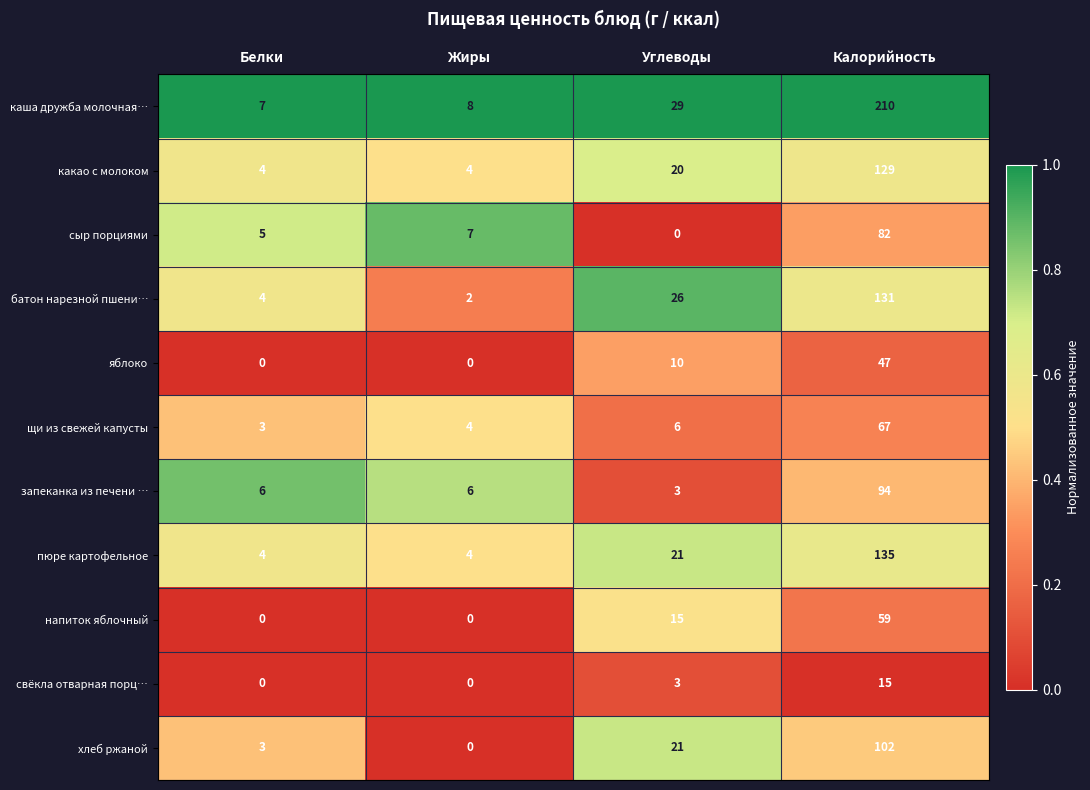

What is the highest value of the батон нарезной пшени… series?

131